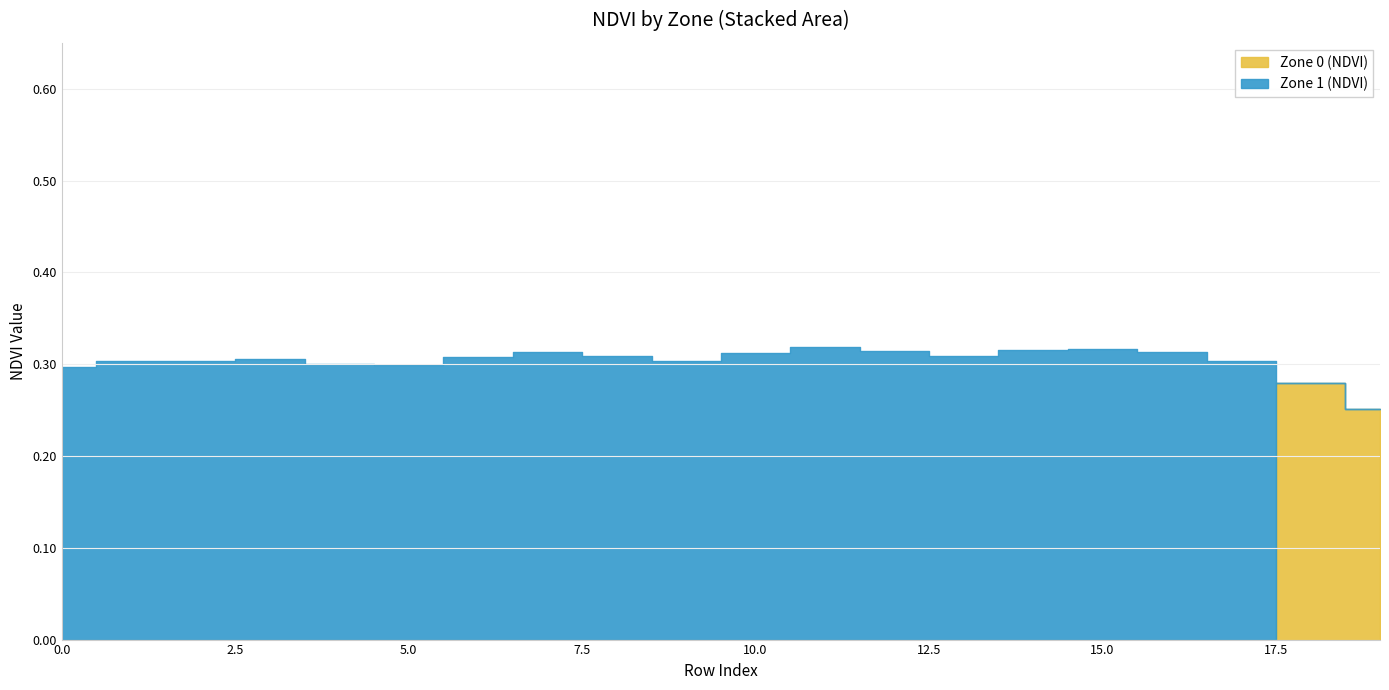

In Zone 1 (NDVI), how many points are lower than both neighbors (excluding endpoints)?

3